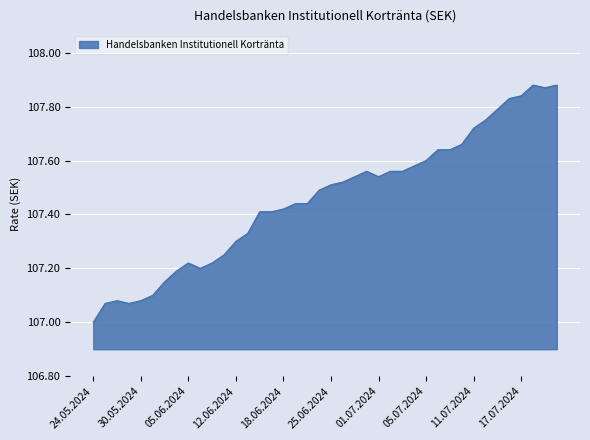

What is the minimum value shown in the chart?

107.0